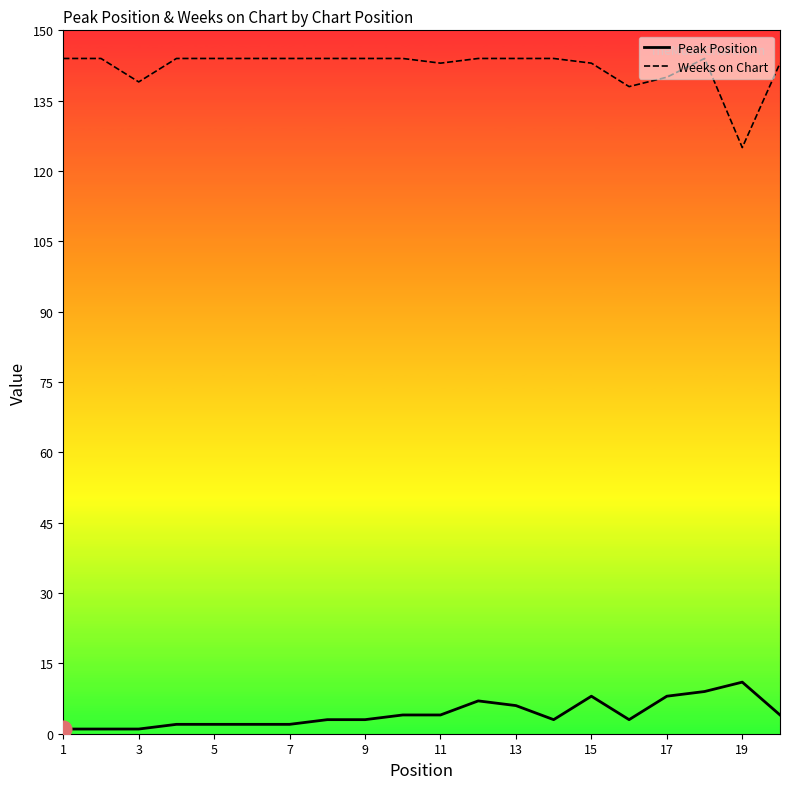

Which series has the largest range (max minus min)?

Weeks on Chart